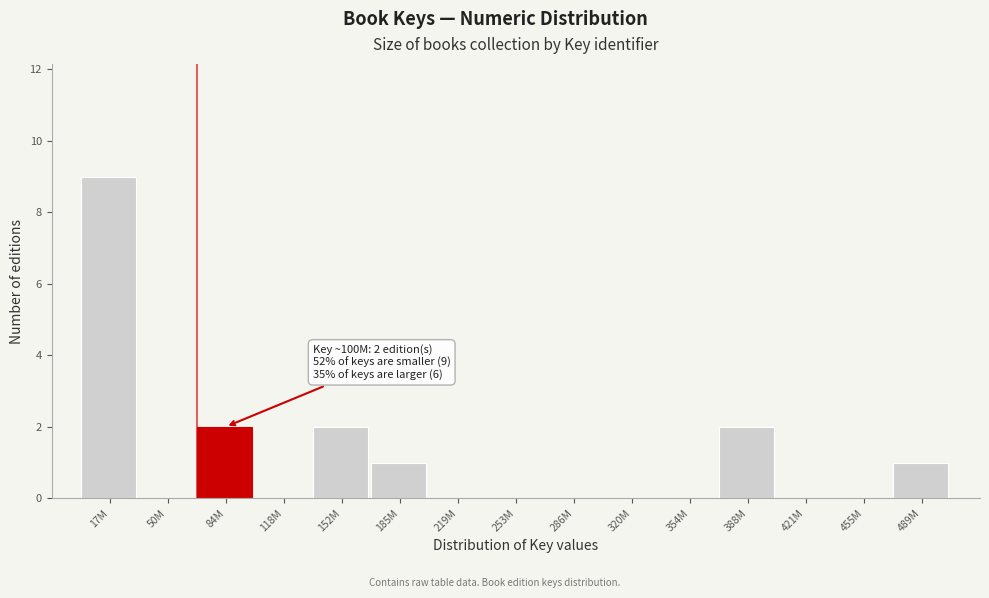

Reading left to right, what are all the values shown in this chart?

17M=9	50M=0	84M=2	118M=0	152M=2	185M=1	219M=0	253M=0	286M=0	320M=0	354M=0	388M=2	421M=0	455M=0	489M=1